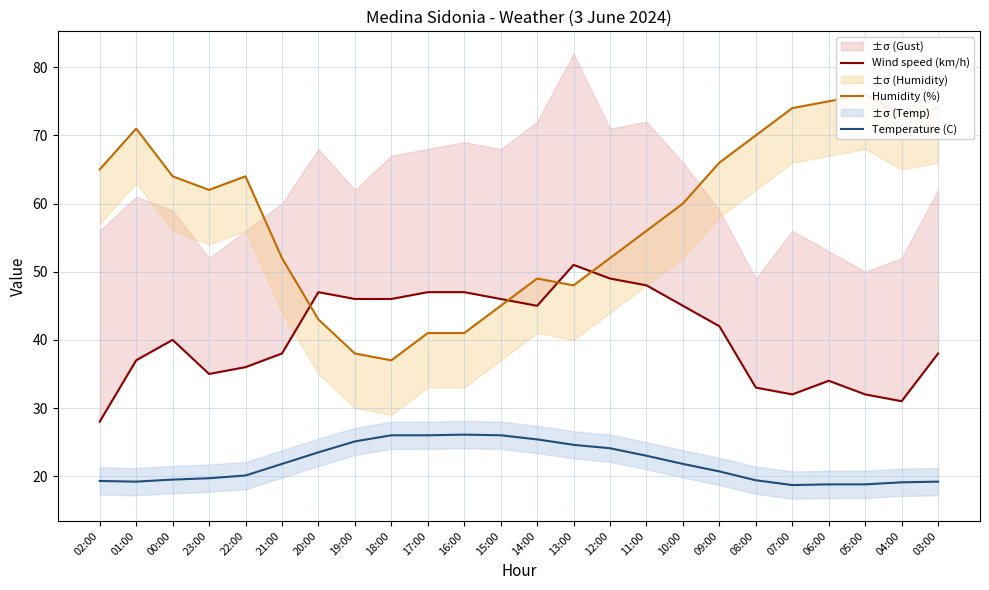

True or false: Temperature (C) has a value of 19.1 at 04:00.

True